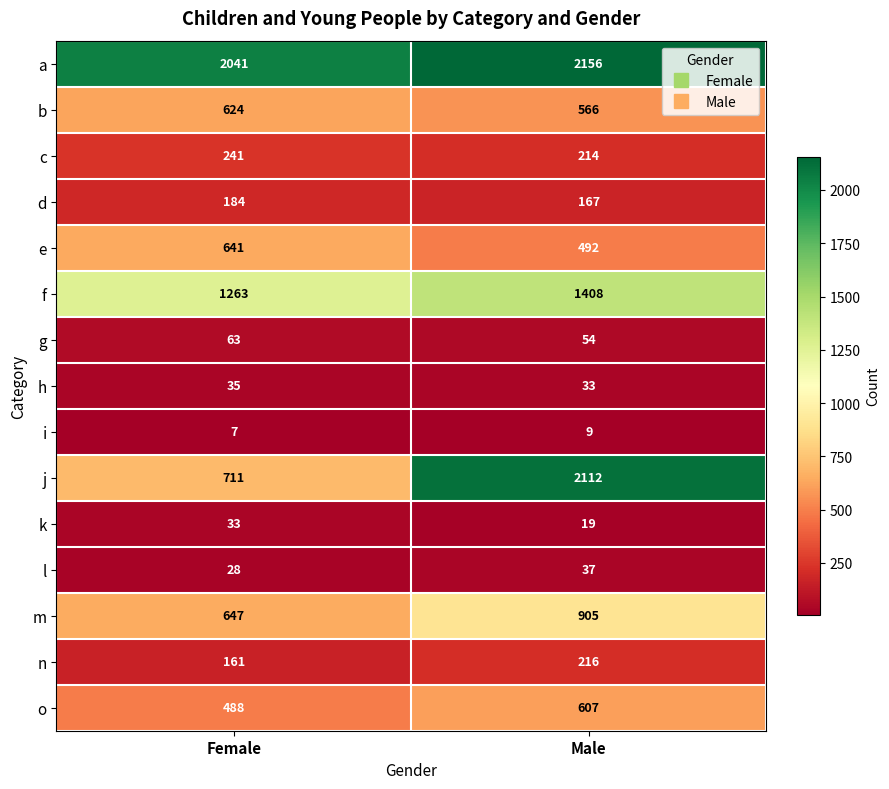

The value of j at Female is 711. True or false?

True